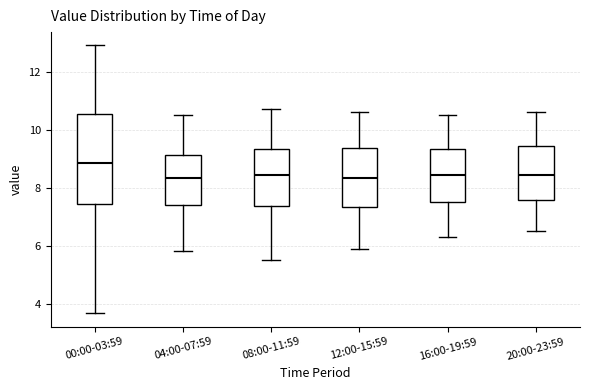

Comparing the boxes themselves (not the whiskers), which one is the tallest?

00:00-03:59